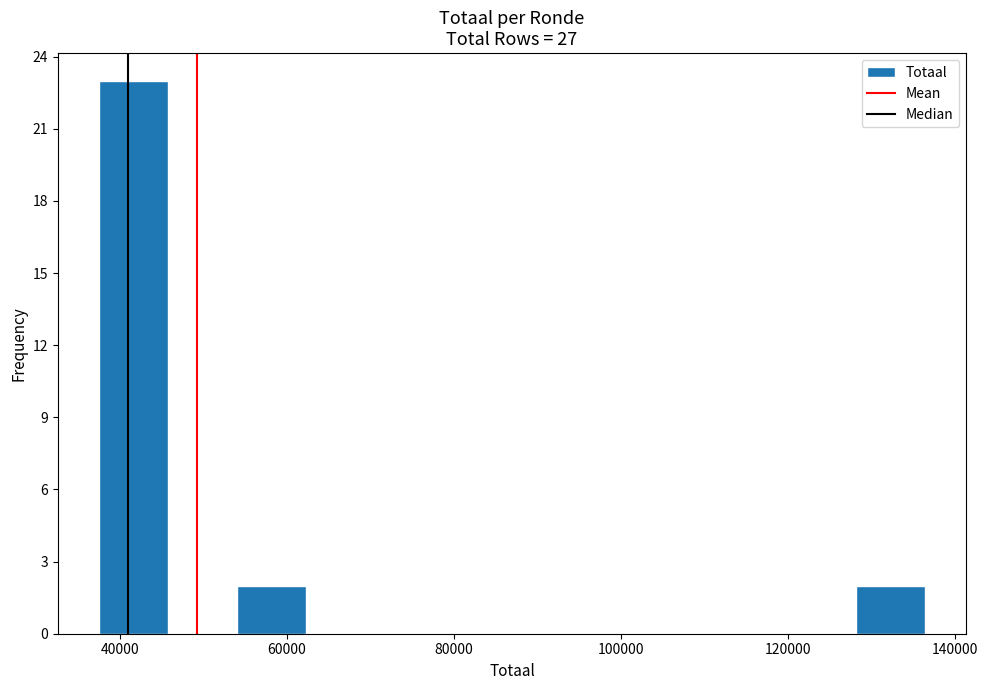

Reading left to right, transcribe this chart: for each bar, give the range it covers on the x-axis and its height. Neither the bar edges nor the heights are printed on the chart, so give them approximately, as read against the axes.

38000 to 46000: 23
46000 to 54000: 0
54000 to 62000: 2
62000 to 70000: 0
70000 to 78000: 0
78000 to 86000: 0
86000 to 96000: 0
96000 to 104000: 0
104000 to 112000: 0
112000 to 120000: 0
120000 to 128000: 0
128000 to 136000: 2